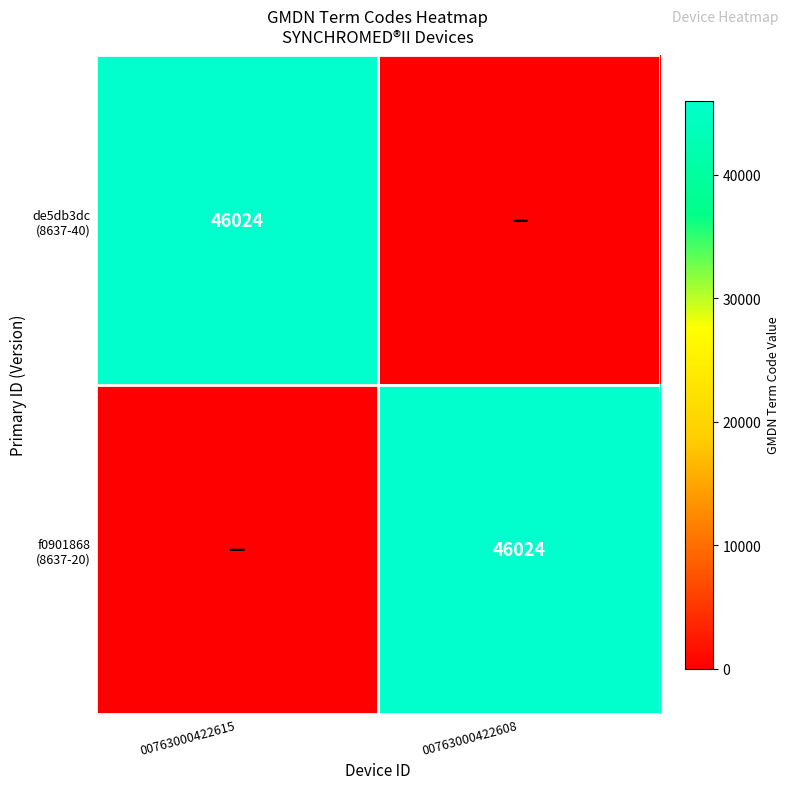

How many categories are shown in the chart?

2